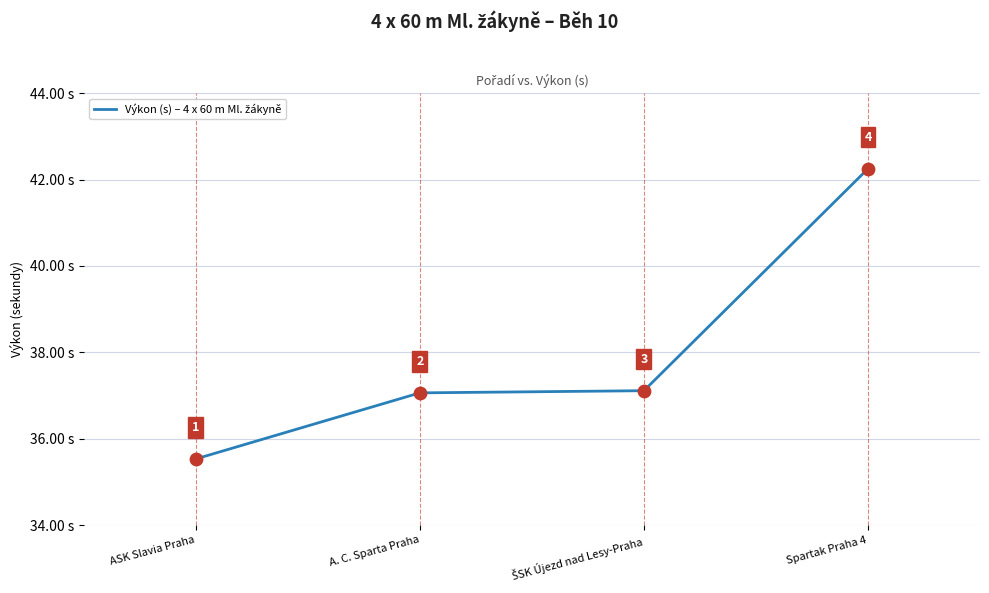

Approximately how many times larger is the value at ASK Slavia Praha compared to Spartak Praha 4?

0.8